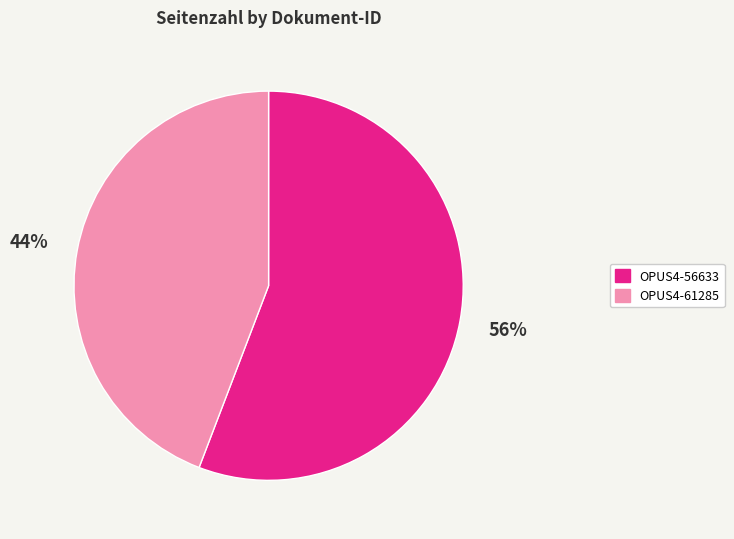

Rank the categories by value from highest to lowest.

OPUS4-56633, OPUS4-61285